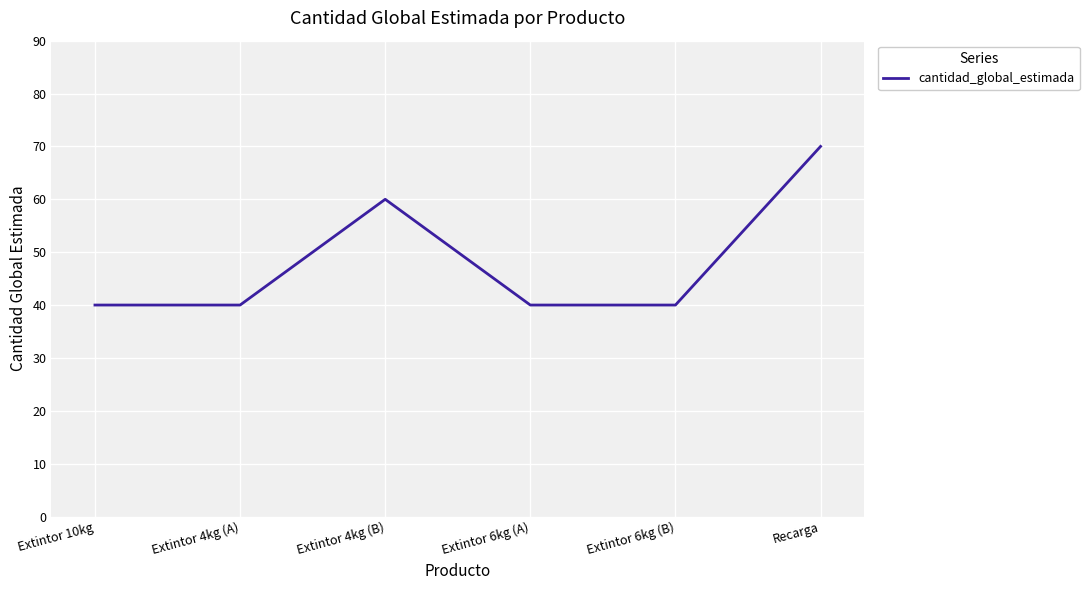

What is the approximate value at Extintor 10kg, to the nearest 10?

40